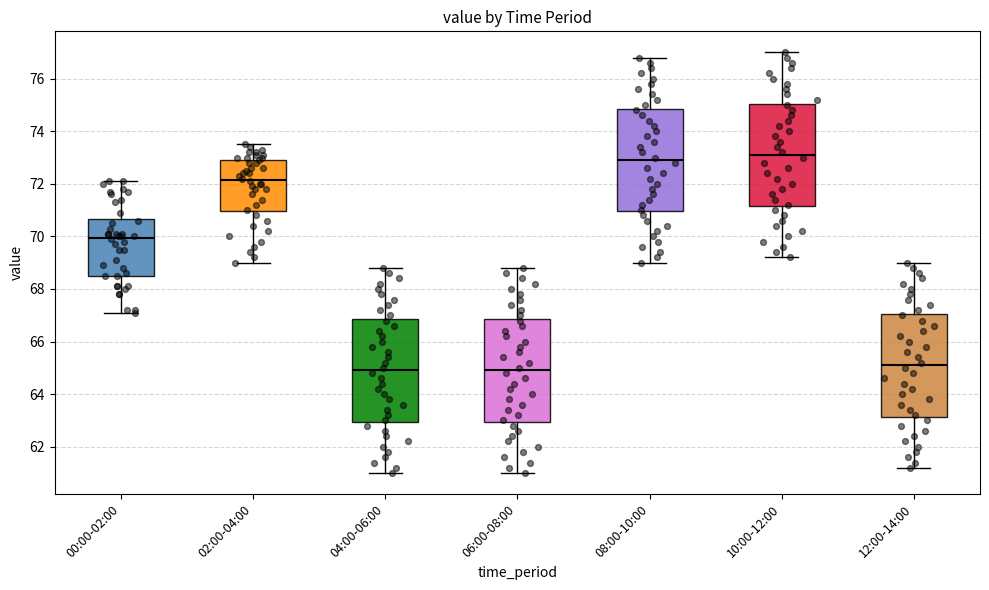

Reading left to right, read every box against the y-axis: the position of its median line, the range the box covers, and the ends of its whiskers. The values are not printed on the chart, so give them approximately, as read against the axis.

00:00-02:00: median 70.0, box 68.6 to 70.6, whiskers 67.2 to 72.2
02:00-04:00: median 72.2, box 71.0 to 73.0, whiskers 69.0 to 73.6
04:00-06:00: median 65.0, box 63.0 to 66.8, whiskers 61.0 to 68.8
06:00-08:00: median 65.0, box 63.0 to 66.8, whiskers 61.0 to 68.8
08:00-10:00: median 73.0, box 71.0 to 74.8, whiskers 69.0 to 76.8
10:00-12:00: median 73.2, box 71.2 to 75.0, whiskers 69.2 to 77.0
12:00-14:00: median 65.2, box 63.2 to 67.0, whiskers 61.2 to 69.0